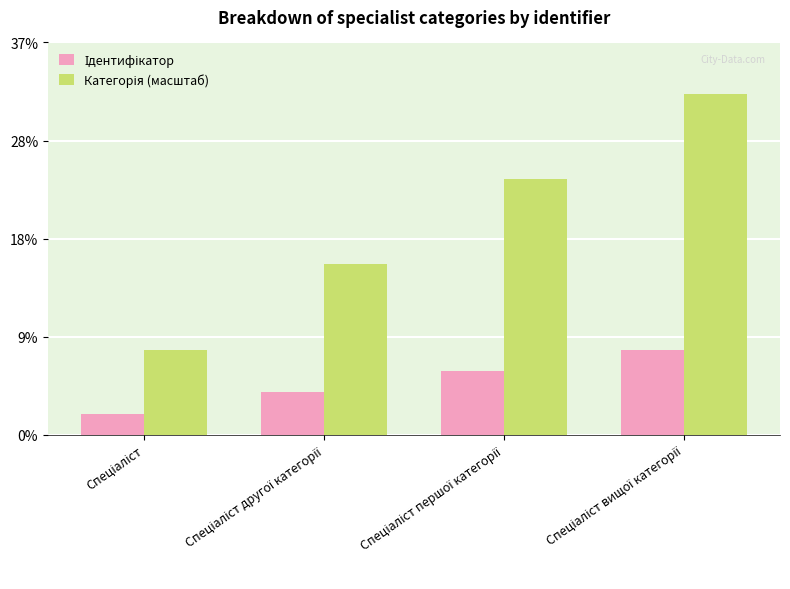

What is the lowest value of the Категорія (масштаб) series?

8